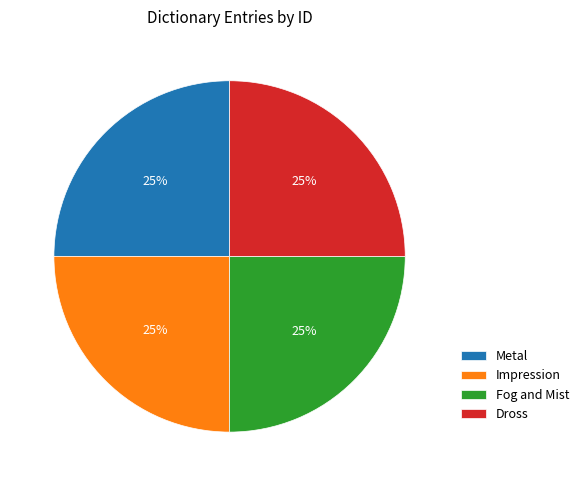

The Metal slice represents 36% of the pie. True or false?

False